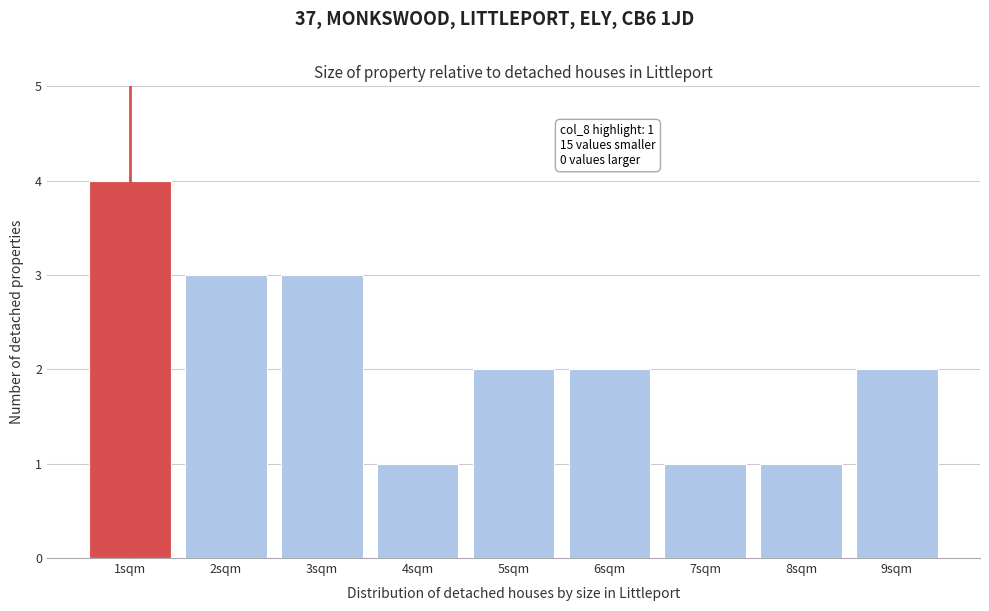

Which range on the x-axis has the tallest bar?

0.5 to 1.5